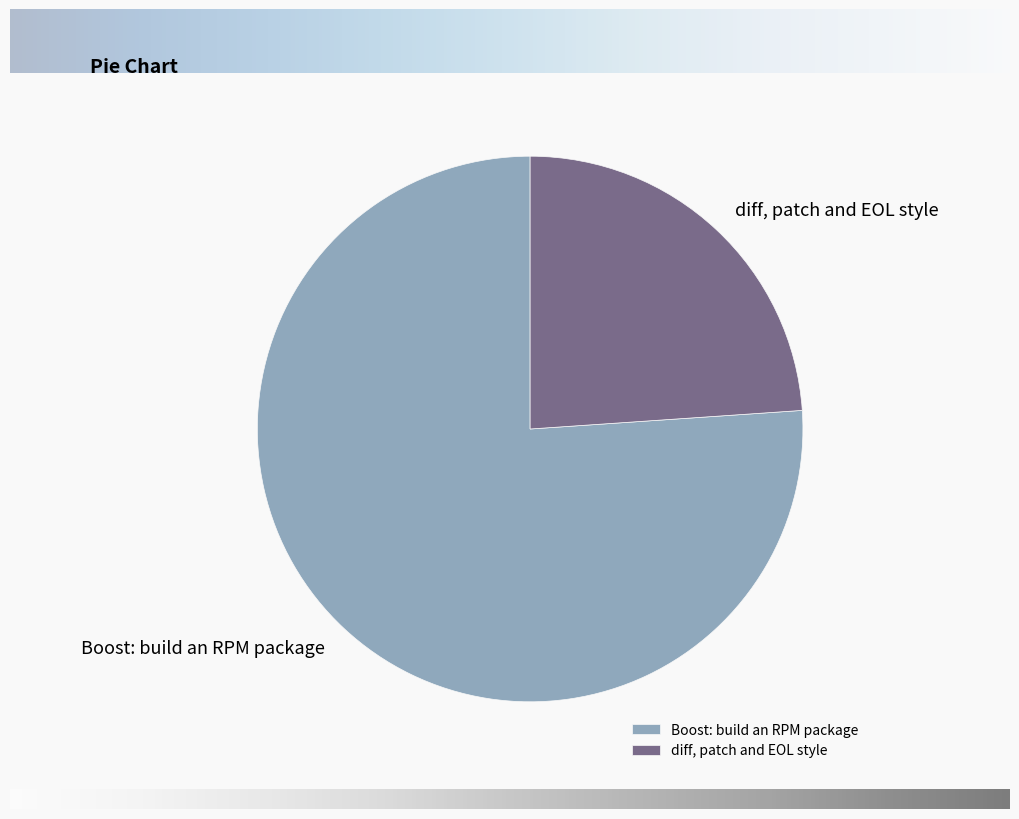

Which slice is the largest?

Boost: build an RPM package